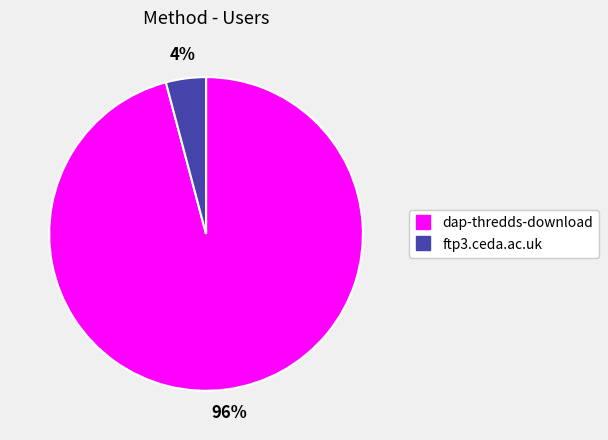

Between ftp3.ceda.ac.uk and dap-thredds-download, which is larger?

dap-thredds-download